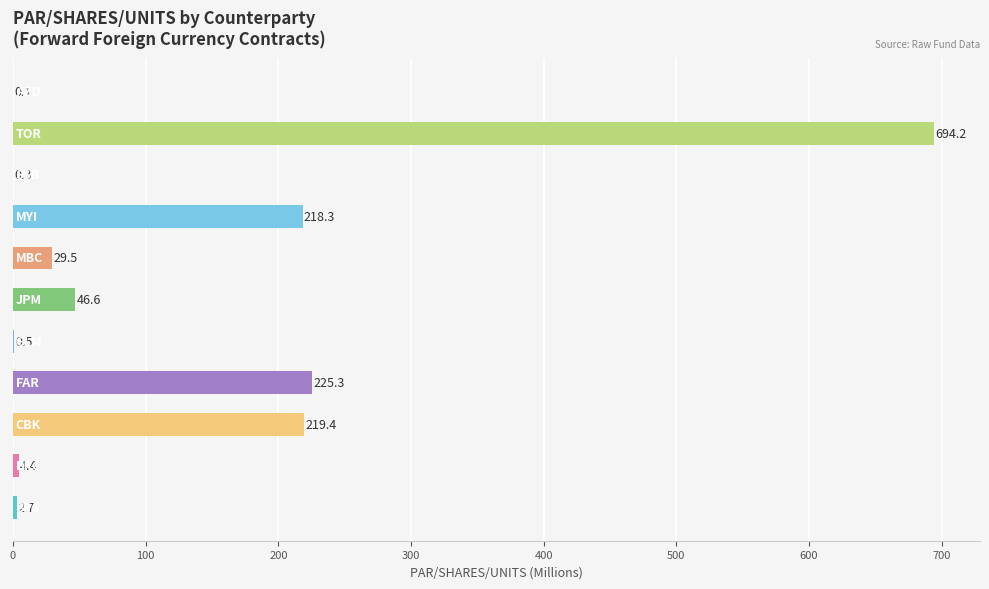

What is the greatest value displayed?

694.2